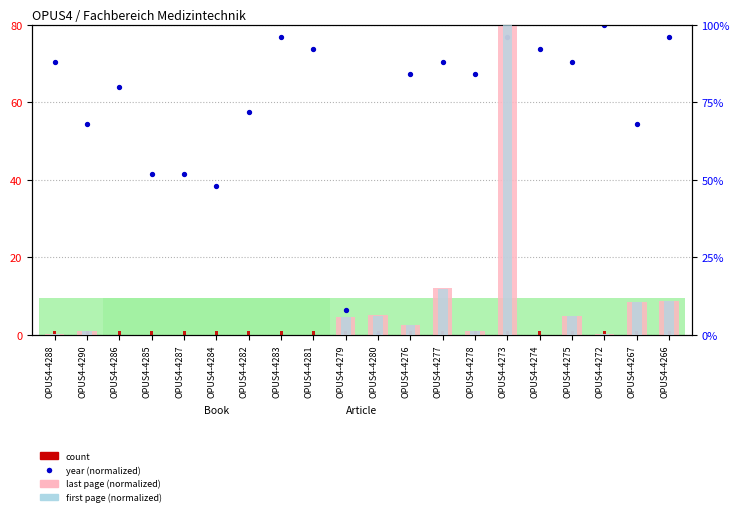

What is the total value across all series at OPUS4-4266?

99.6